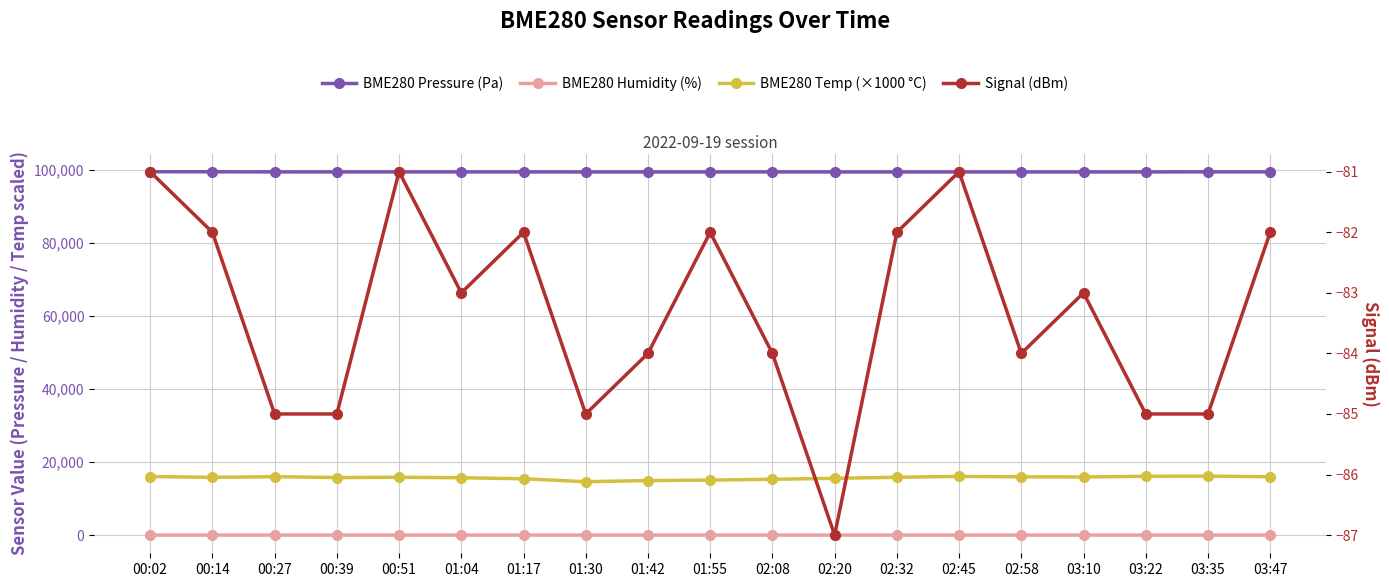

What is the lowest value of the BME280 Temp (×1000 °C) series?

14660.0